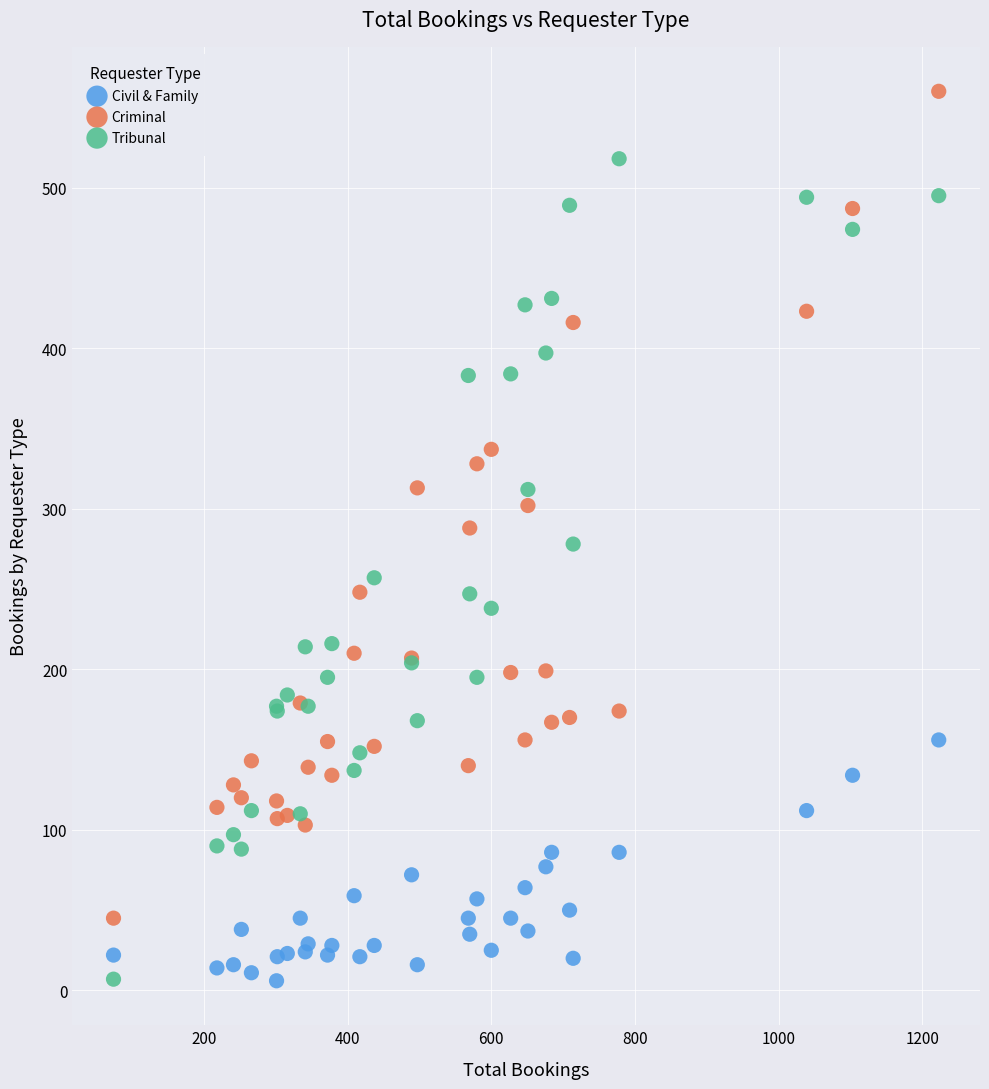

Which series reaches the maximum Y coordinate?

Criminal